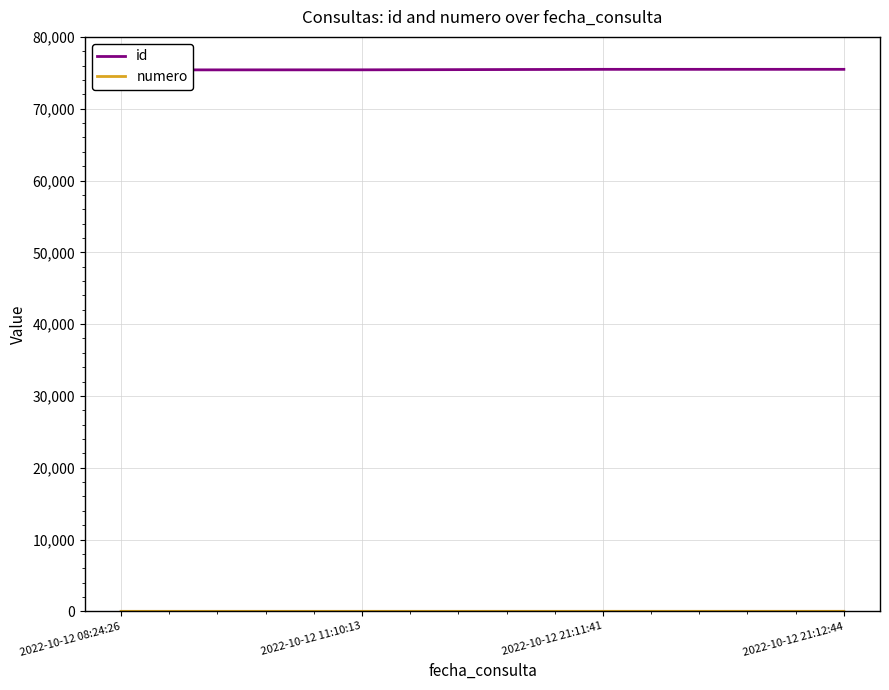

What position from the left is 2022-10-12 11:10:13?

2